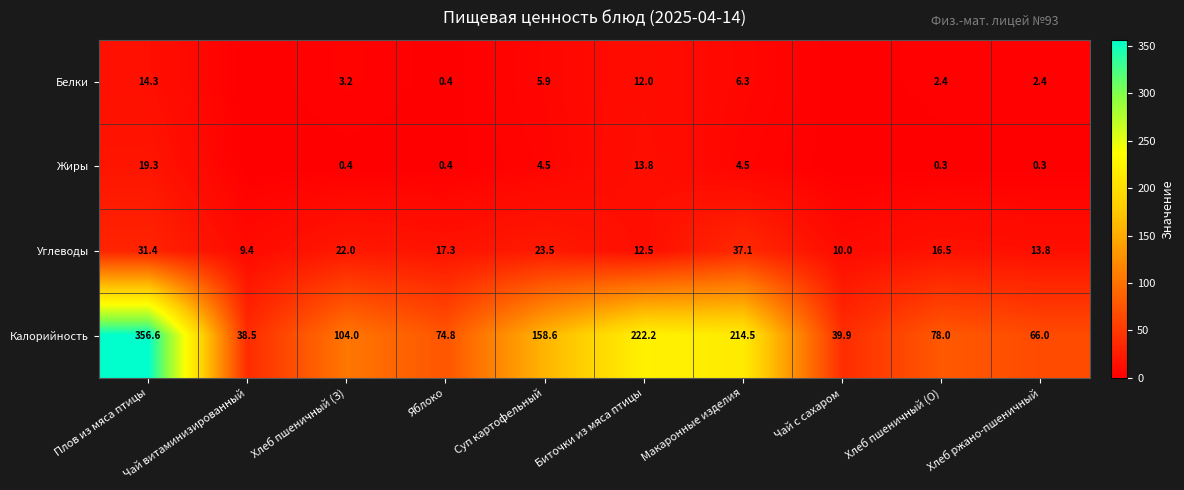

What is the difference between the Жиры values at Биточки из мяса птицы and Макаронные изделия?

9.3